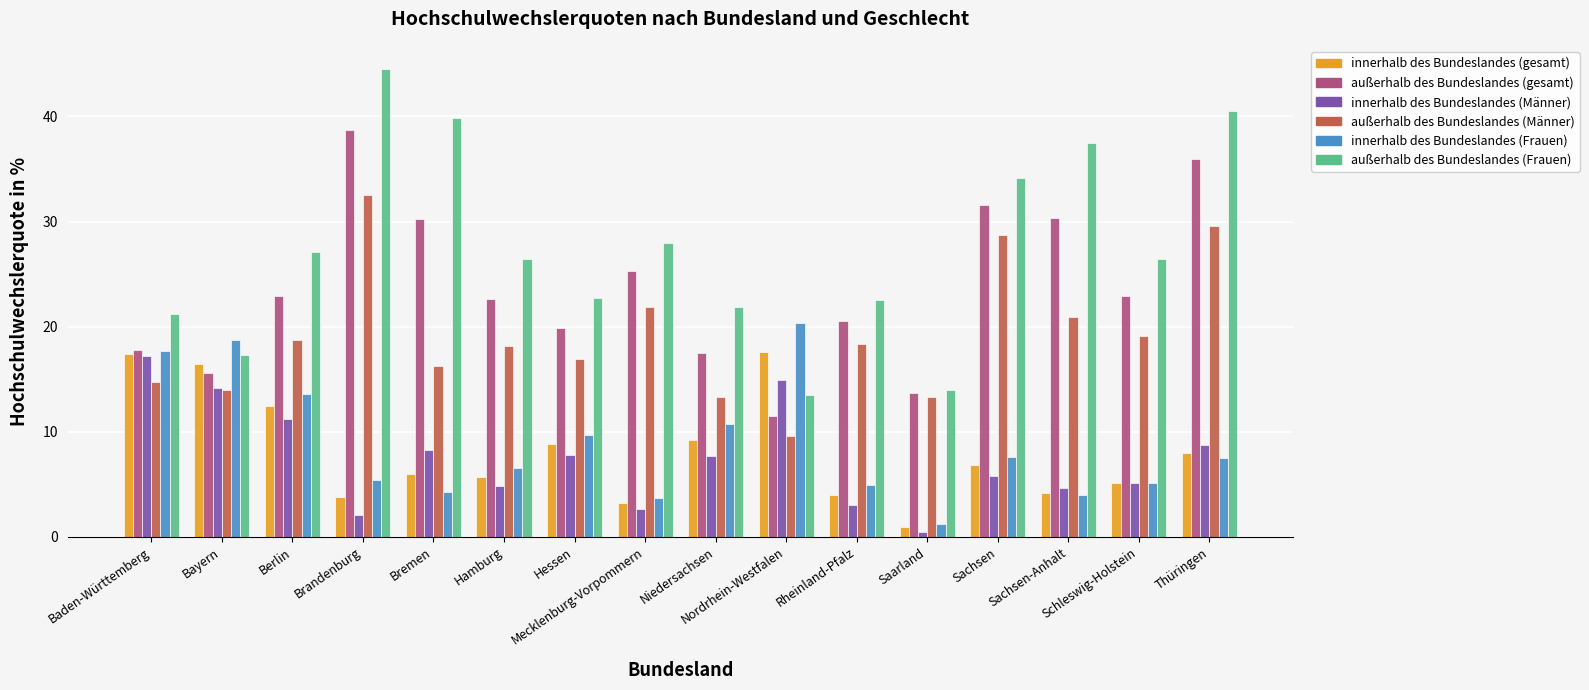

What is the sum of the innerhalb des Bundeslandes (Männer) values at Mecklenburg-Vorpommern and Baden-Württemberg?

19.8